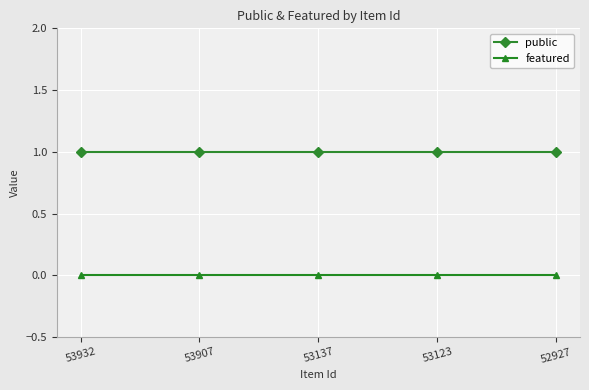

Which series has the largest total across all categories?

public